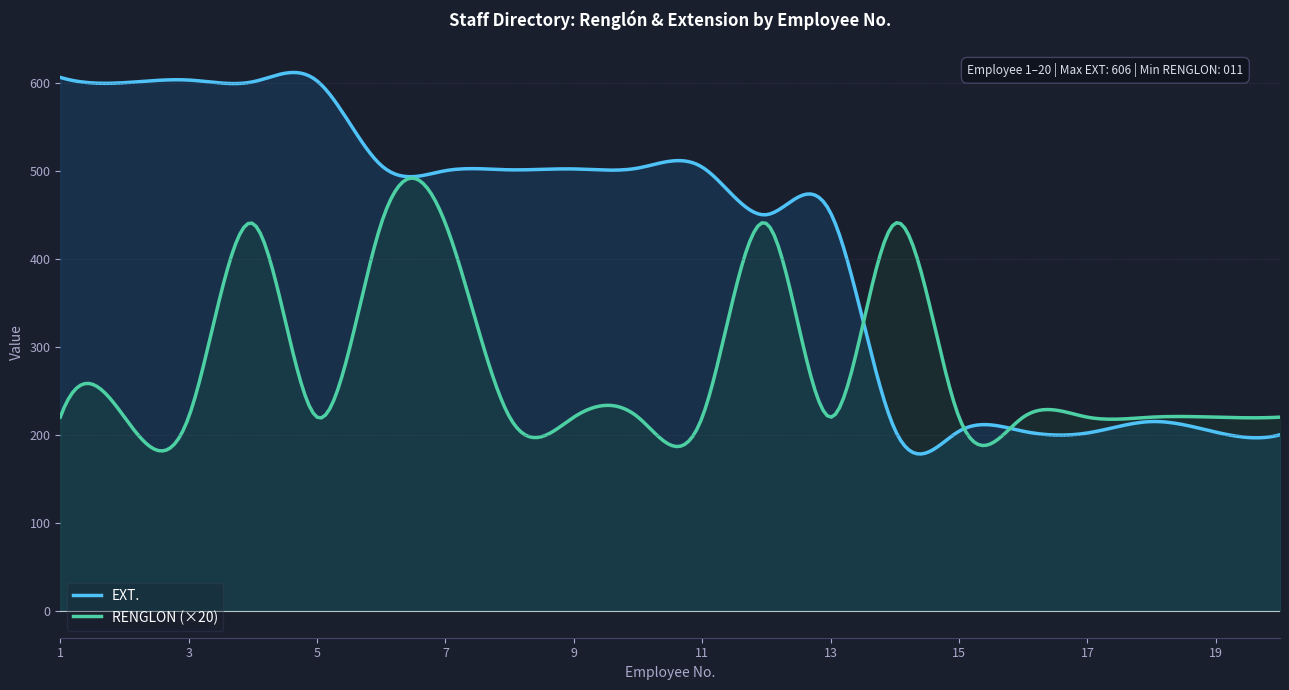

What is the lowest value of the EXT. series?

178.2